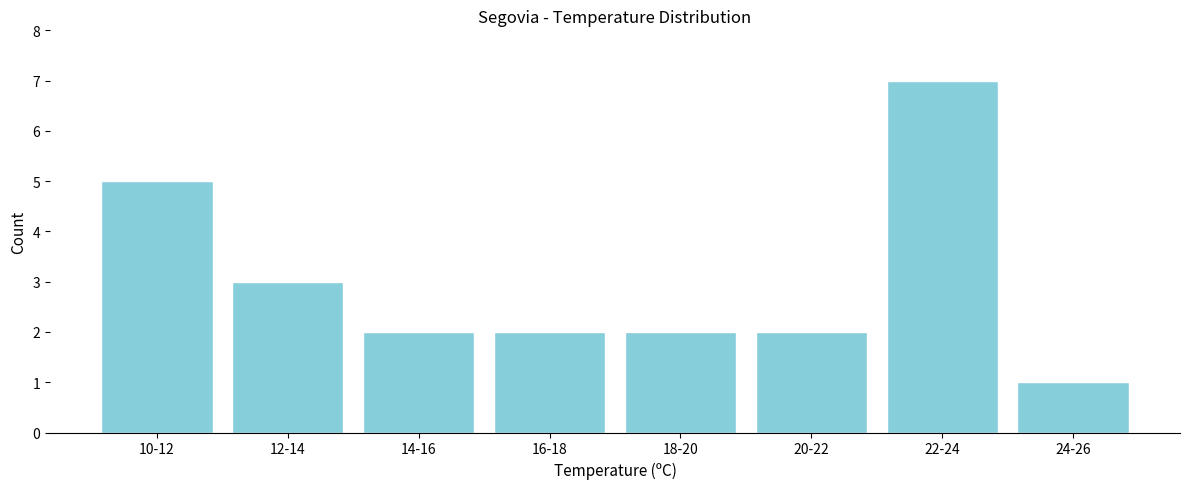

Reading right to left, extract all data points from this chart.

24-26=1	22-24=7	20-22=2	18-20=2	16-18=2	14-16=2	12-14=3	10-12=5